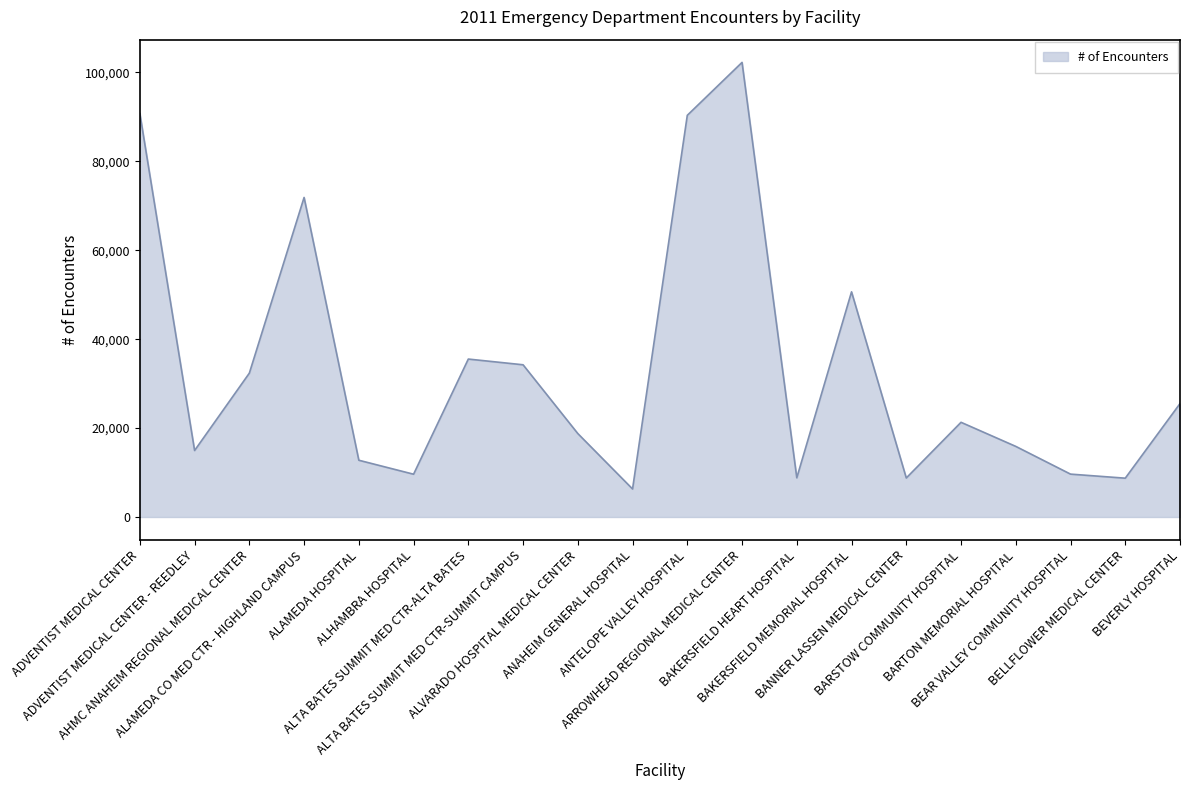

What is the maximum value shown in the chart?

102249